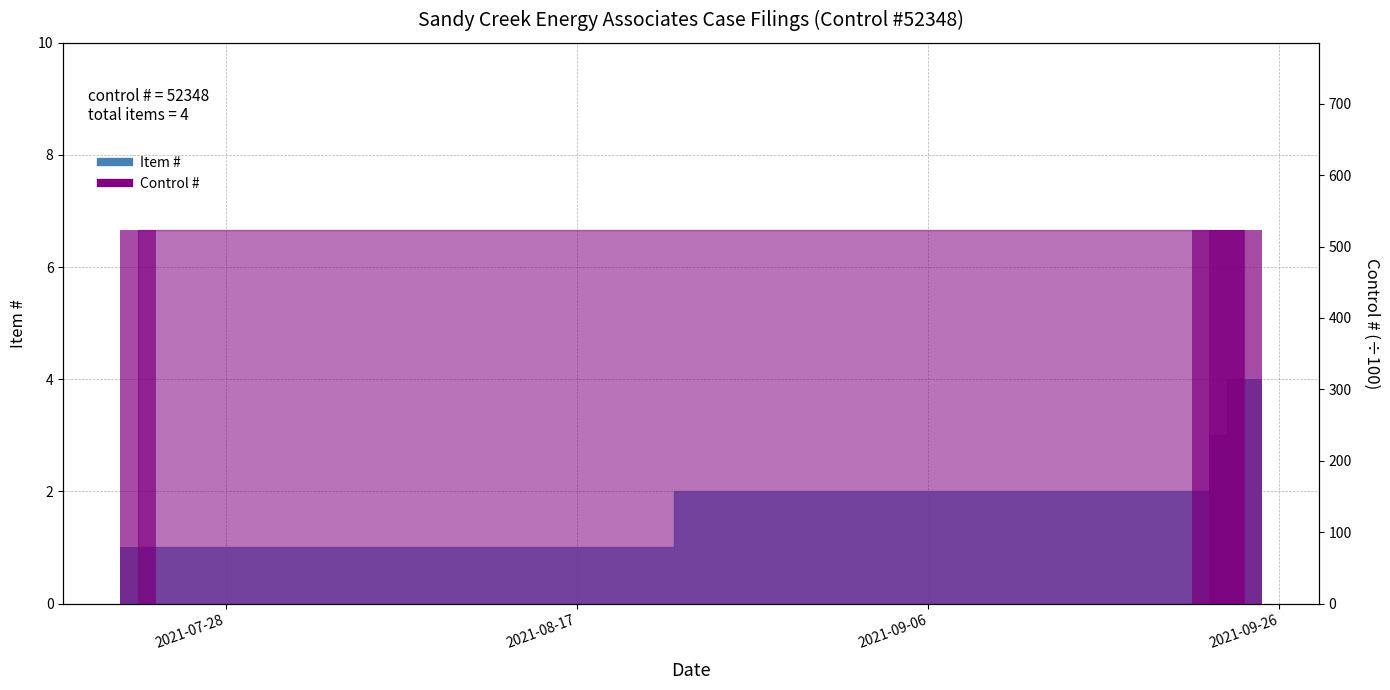

Count the number of categories in the chart.

4